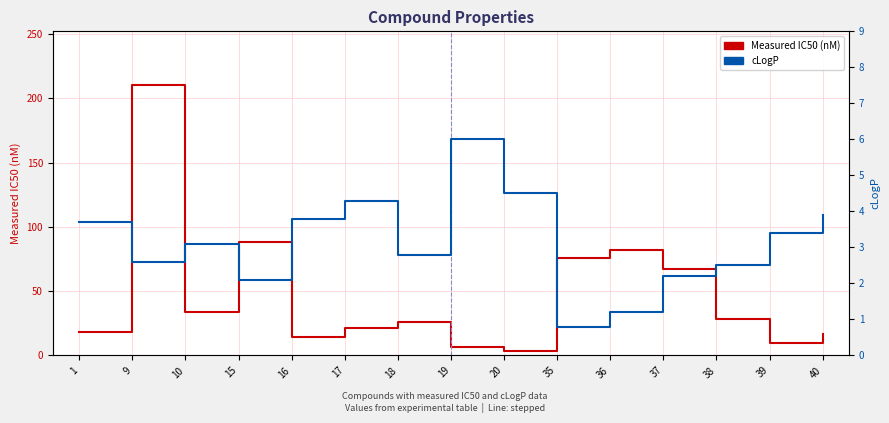

How many series are shown in this chart?

2